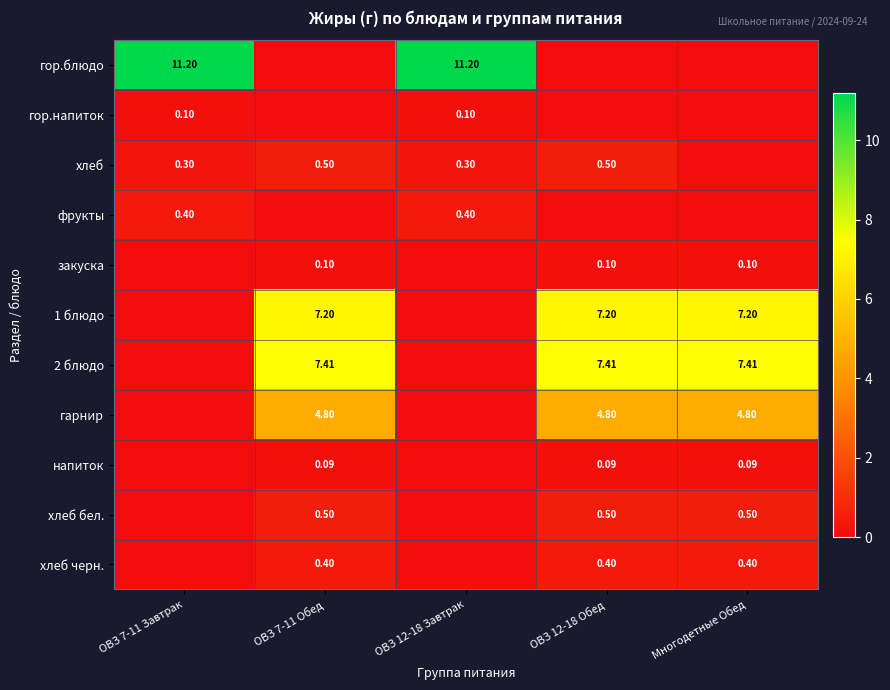

How many data points does each series have?

5